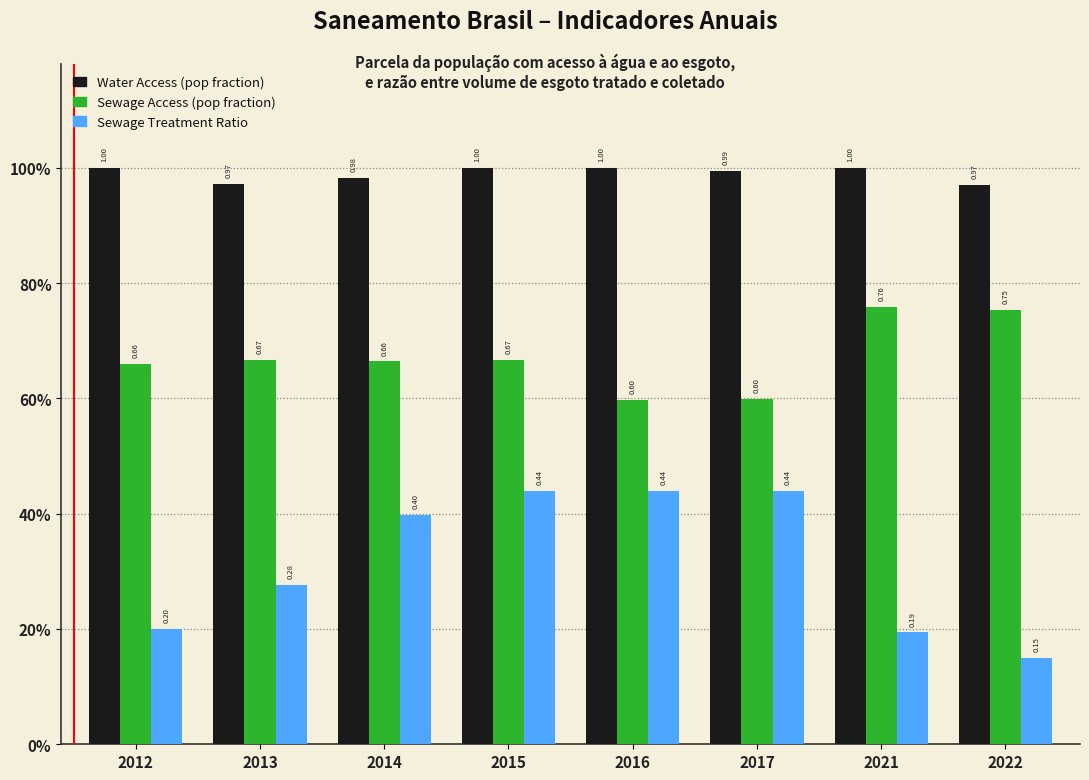

What are all the series names shown in the legend?

Water Access (pop fraction), Sewage Access (pop fraction), Sewage Treatment Ratio